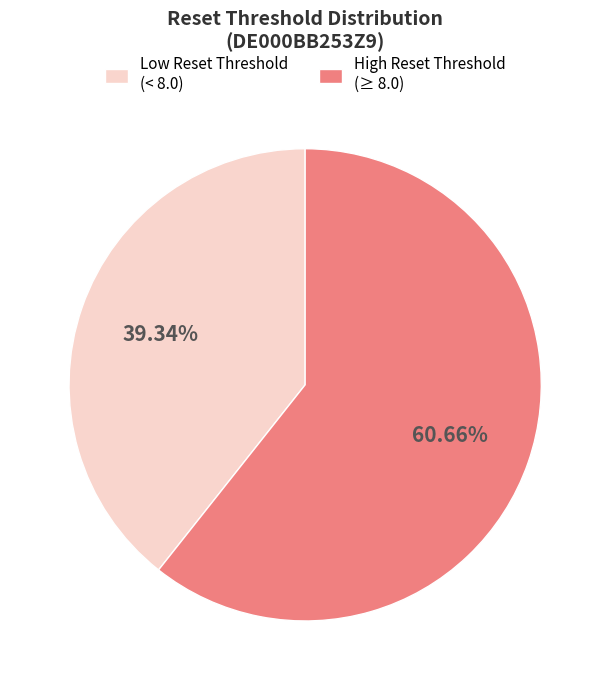

Rank the categories by value from lowest to highest.

Low Reset Threshold (< 8.0), High Reset Threshold (≥ 8.0)